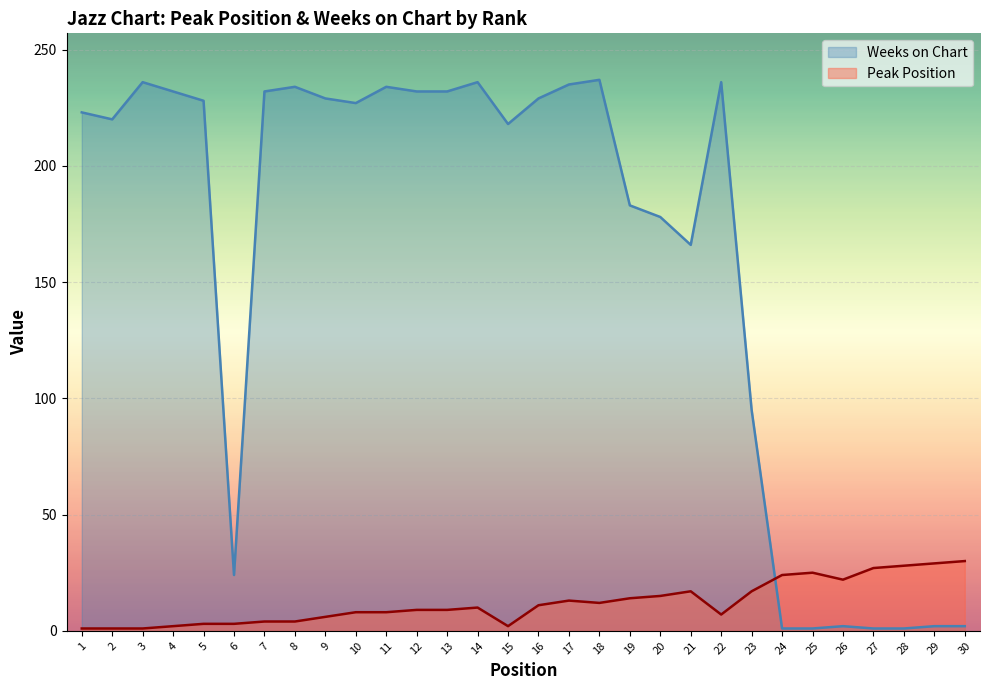

What are all the series names shown in the legend?

Weeks on Chart, Peak Position